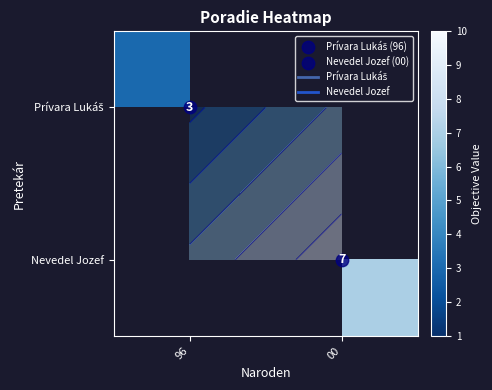

Rank the categories by Prívara Lukáš value from lowest to highest.

96, 00